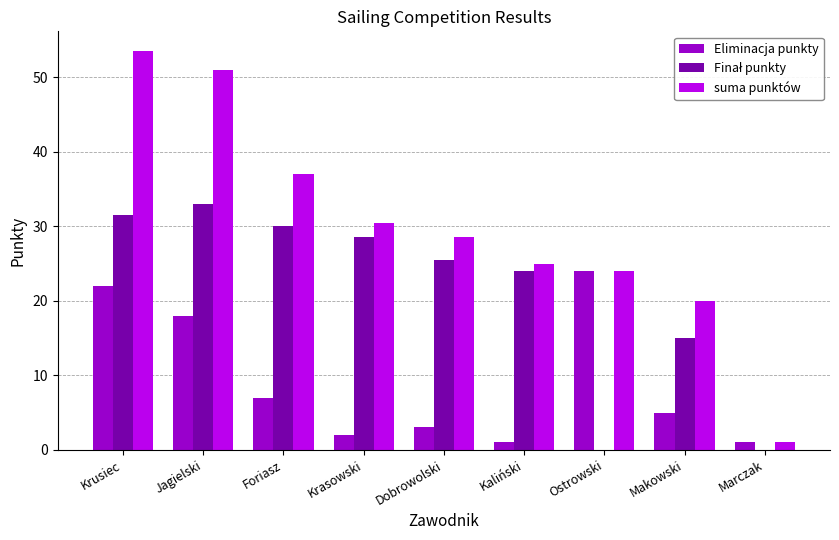

Are the bars horizontal?

No